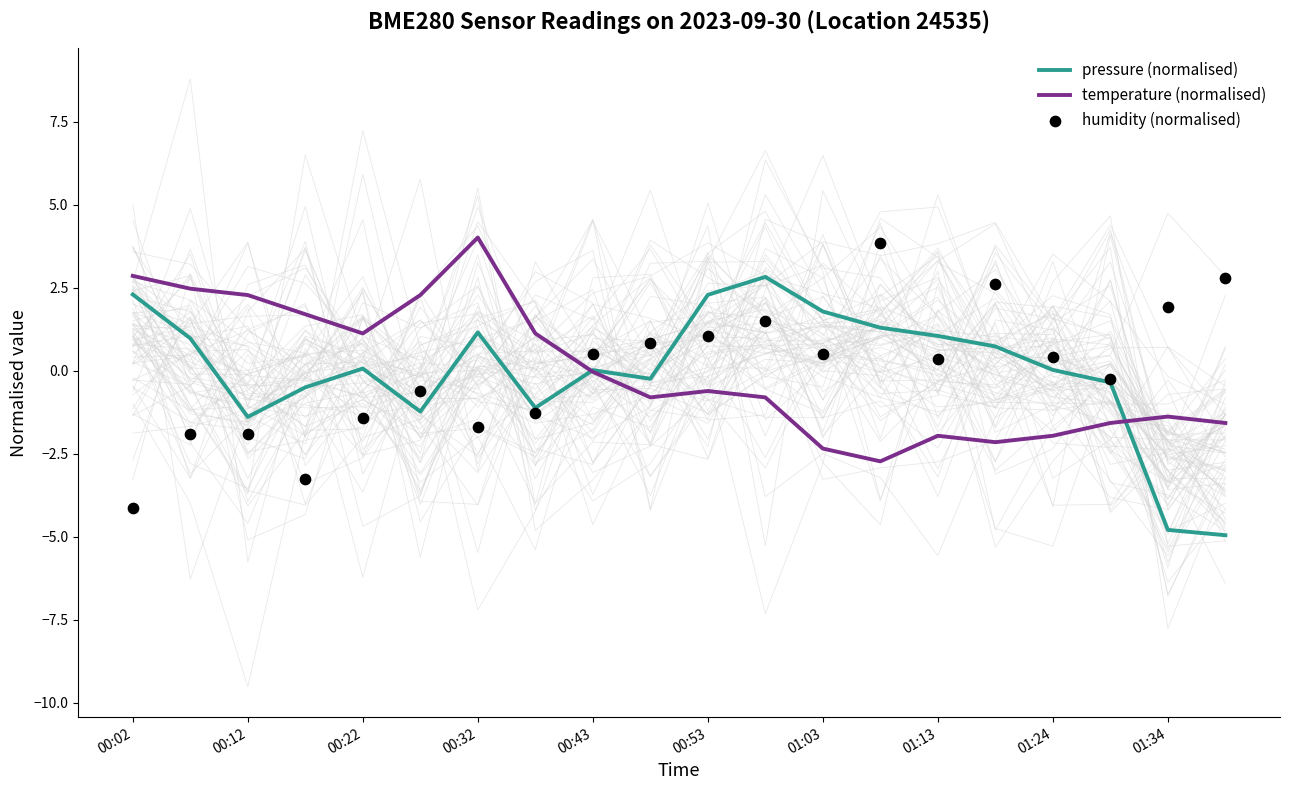

Which series has the widest spread of Y values?

humidity (normalised)